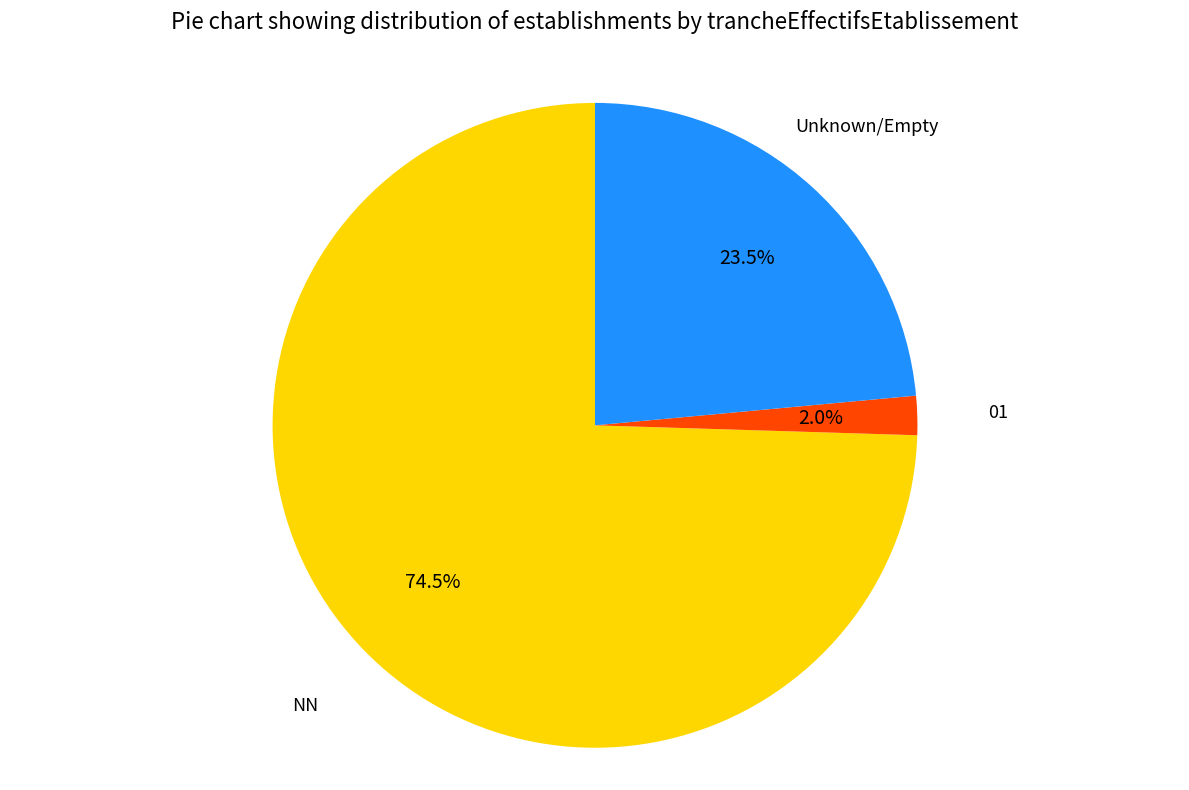

Which slice is the smallest?

01